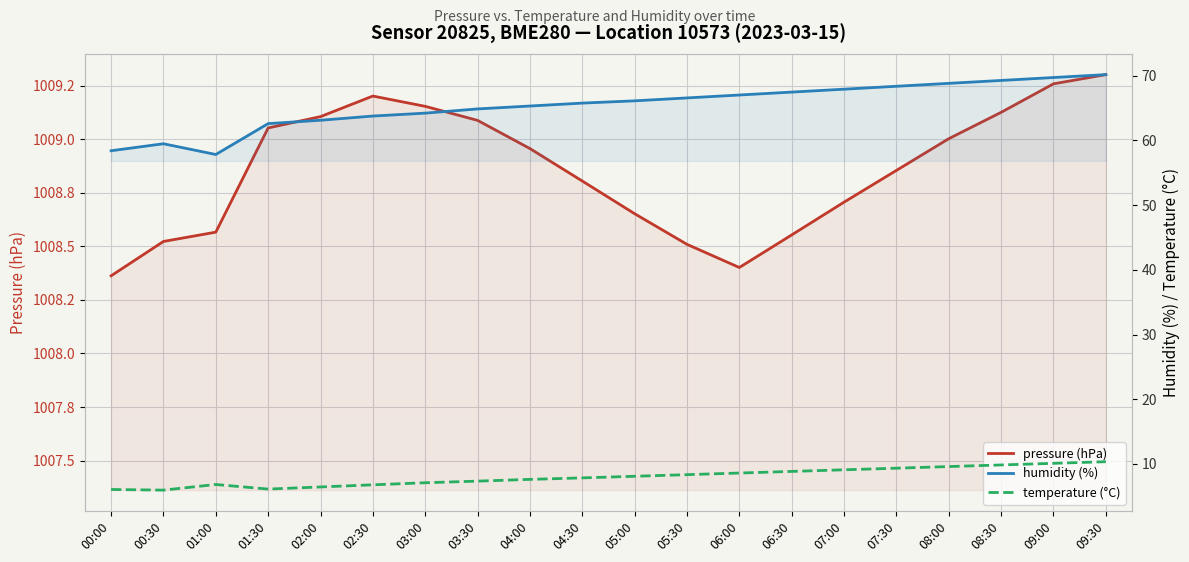

At 03:30, list the series in order from smallest to largest.

temperature (°C), humidity (%), pressure (hPa)